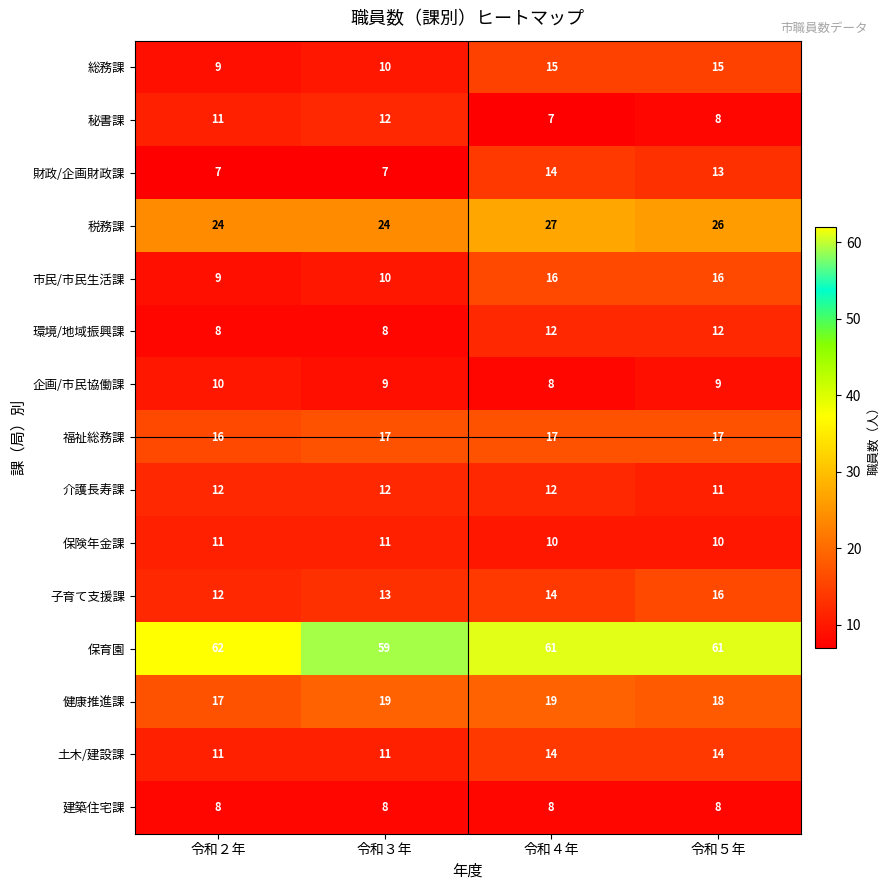

The 秘書課 series shows 11 at 令和２年. True or false?

True